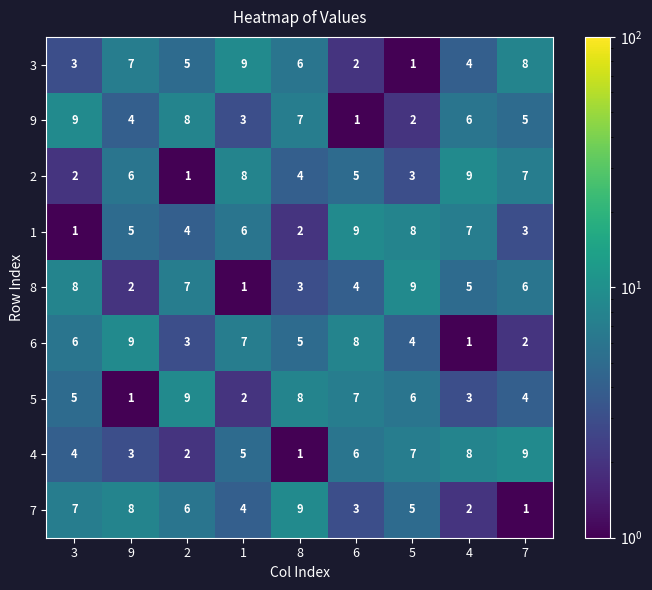

At how many categories does at least one series exceed 6?

9